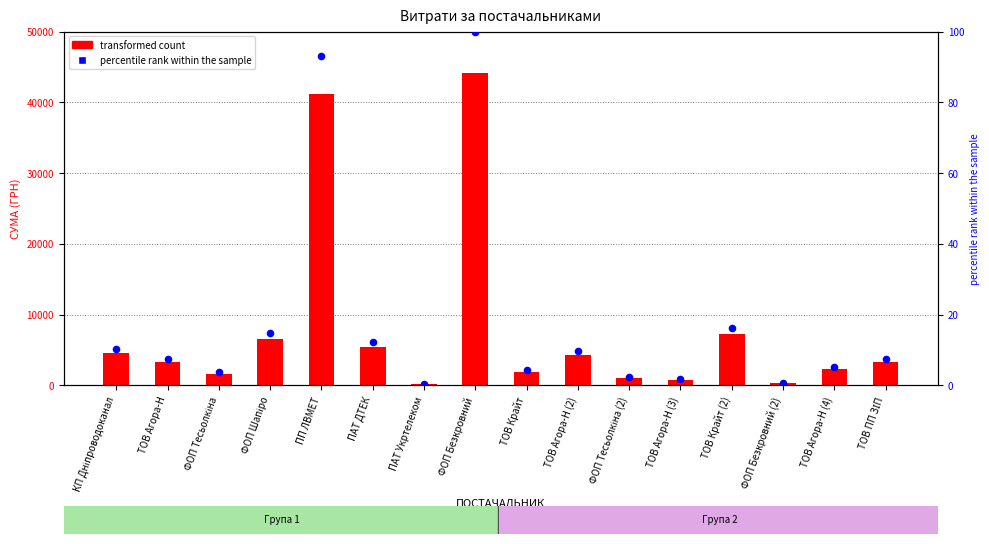

Is the value of transformed count at ПАТ ДТЕК greater than the value of percentile rank within the sample at ФОП Безкровний?

Yes